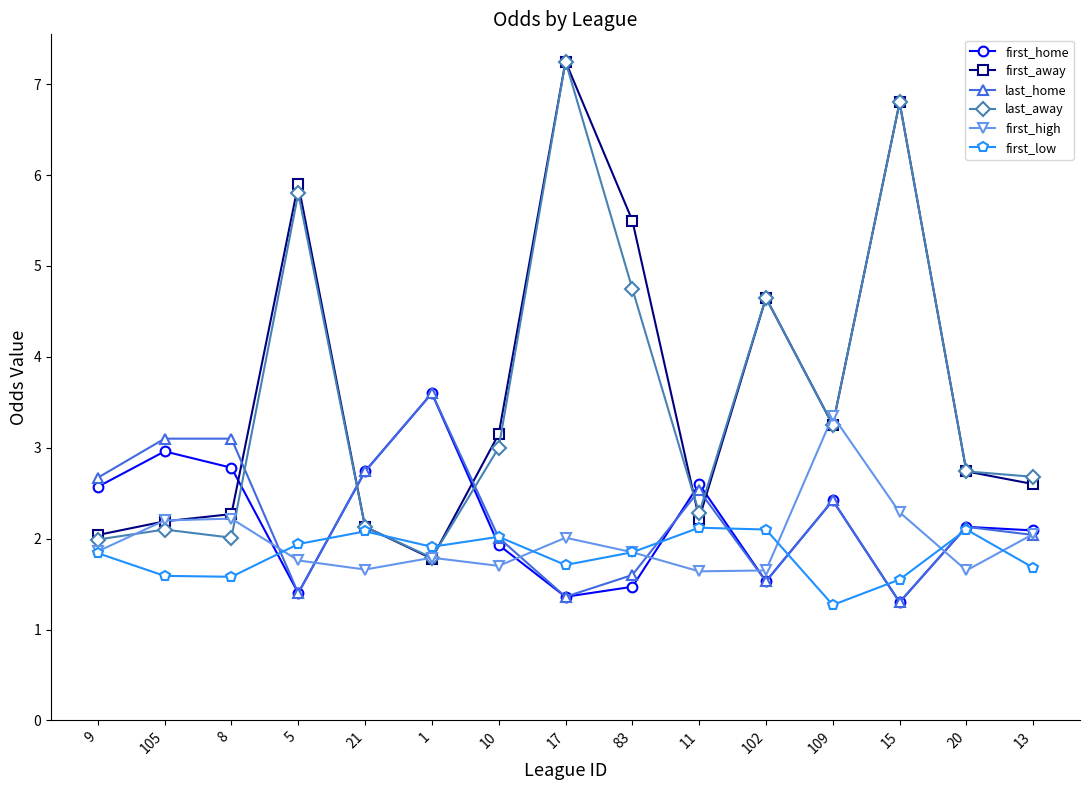

What is the spread (max minus min) of values at 8?

1.5